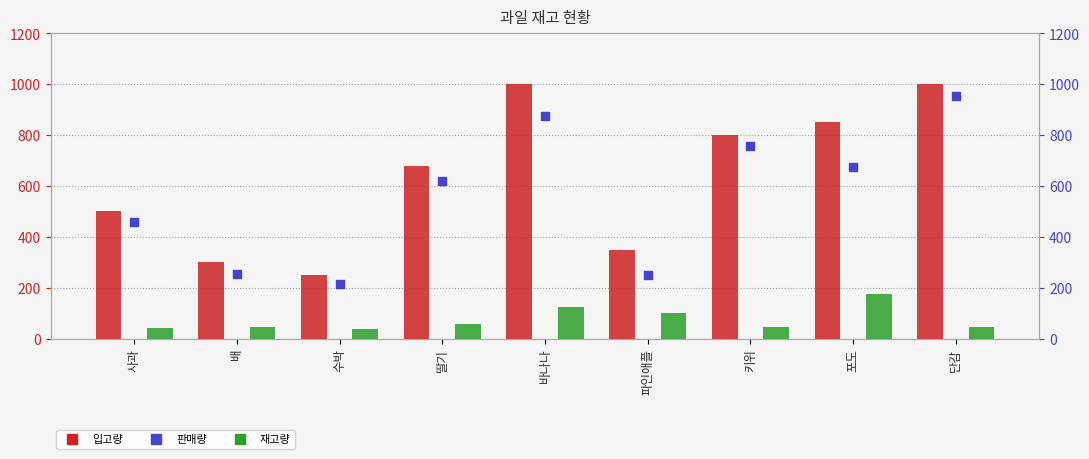

Is the value of 재고량 at 파인애플 greater than the value of 판매량 at 딸기?

No